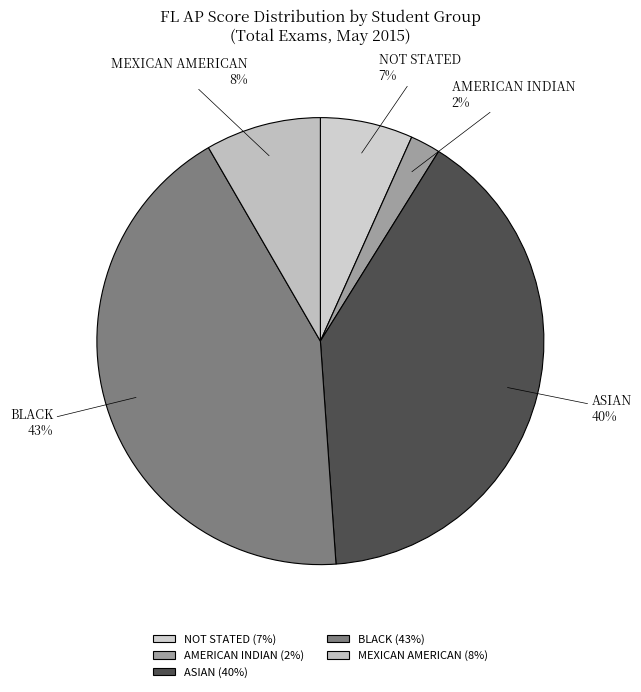

To the nearest percent, what is the difference between the AMERICAN INDIAN and ASIAN slice percentages?

38%